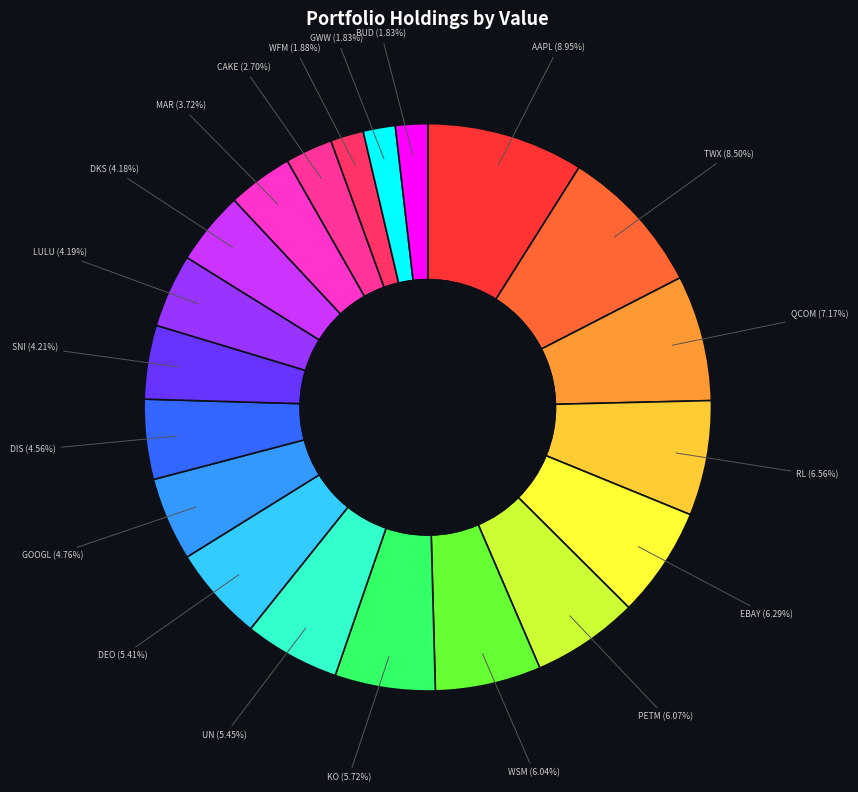

To the nearest percent, what is the average slice percentage?

5%